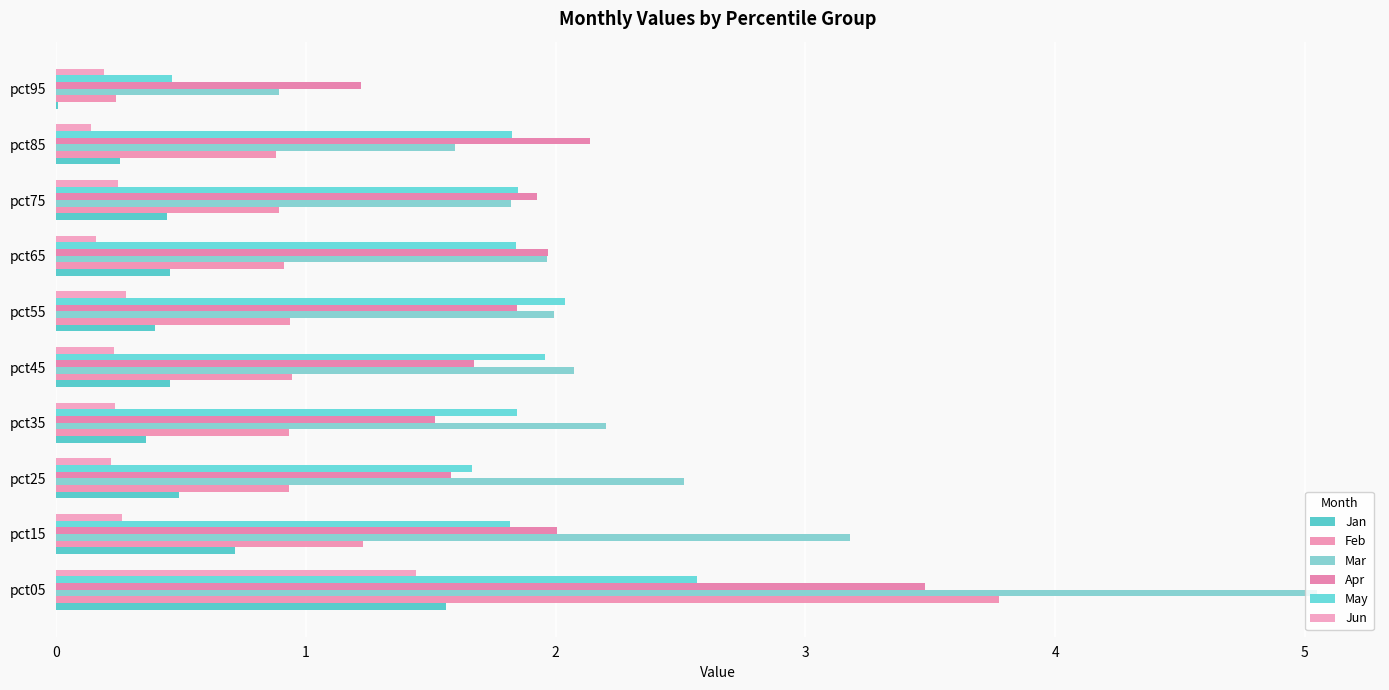

What is the greatest value displayed?

5.0